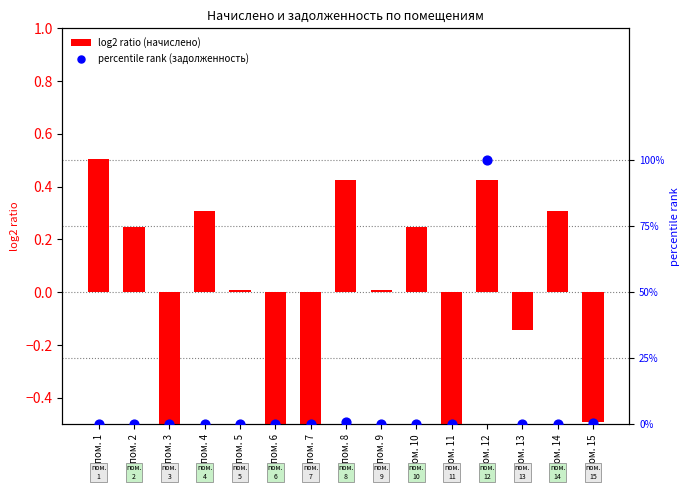

At how many categories does at least one series exceed 75?

1